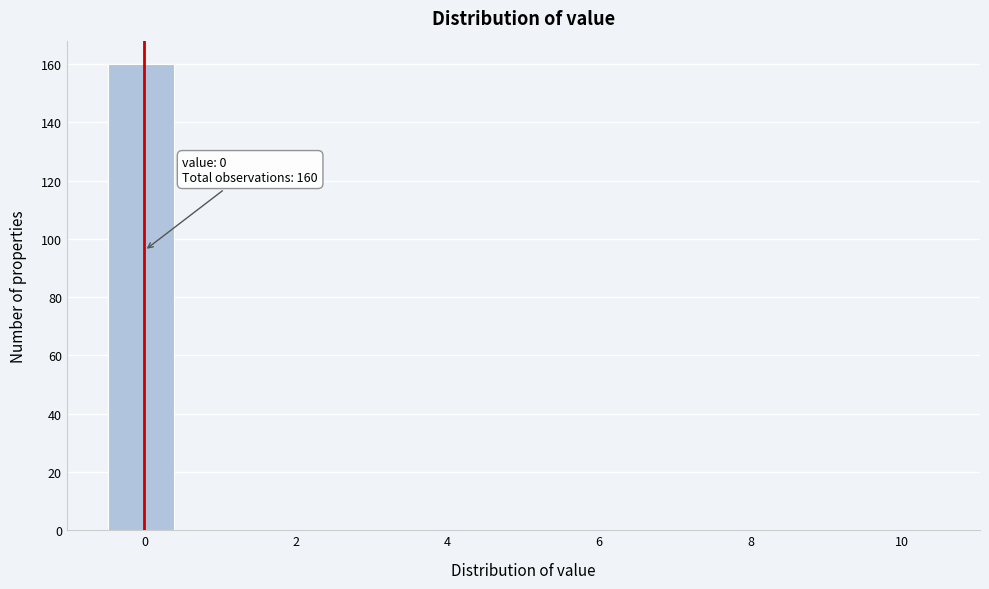

Over which range of the x-axis is the bar tallest?

-0.4 to 0.4